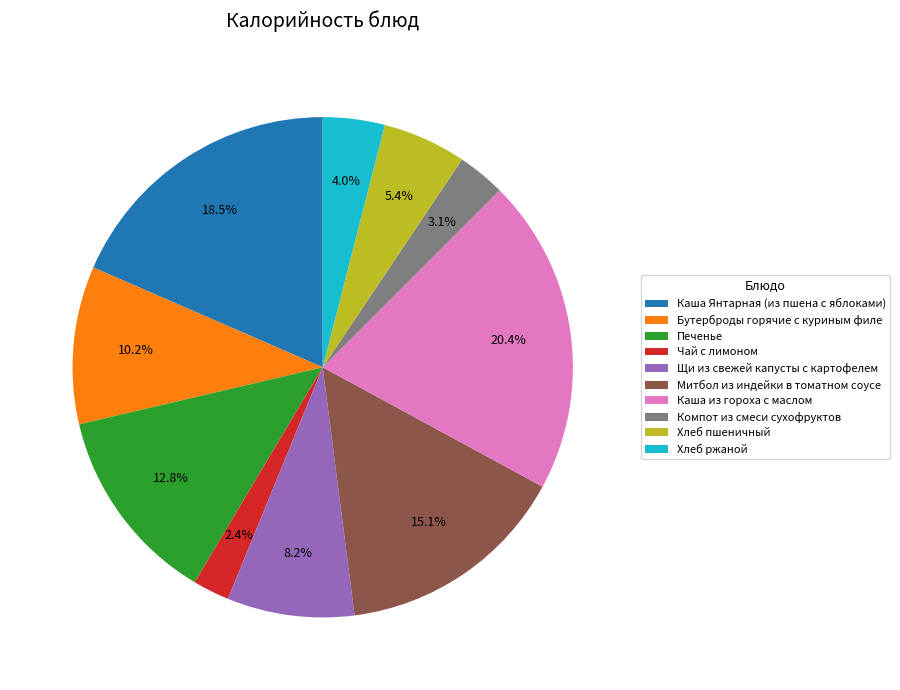

Which category has the smallest portion of the pie?

Чай с лимоном